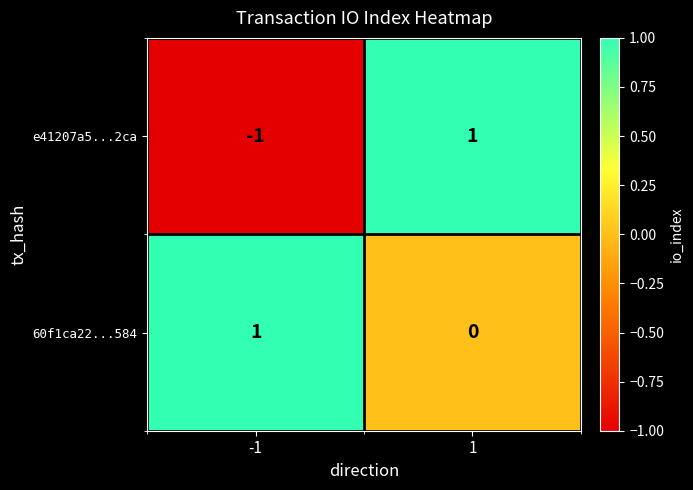

Which series has the largest range (max minus min)?

e41207a5...2ca